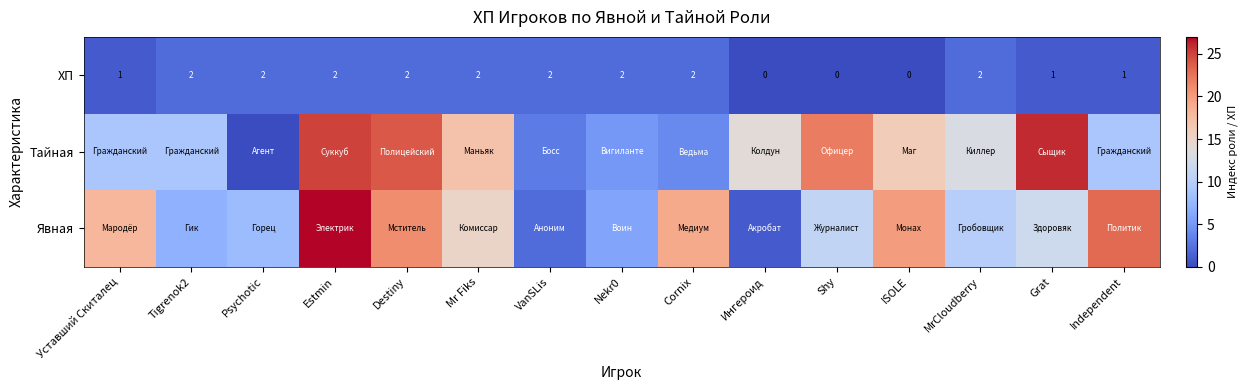

The value of ХП at Psychotic is 3. True or false?

False